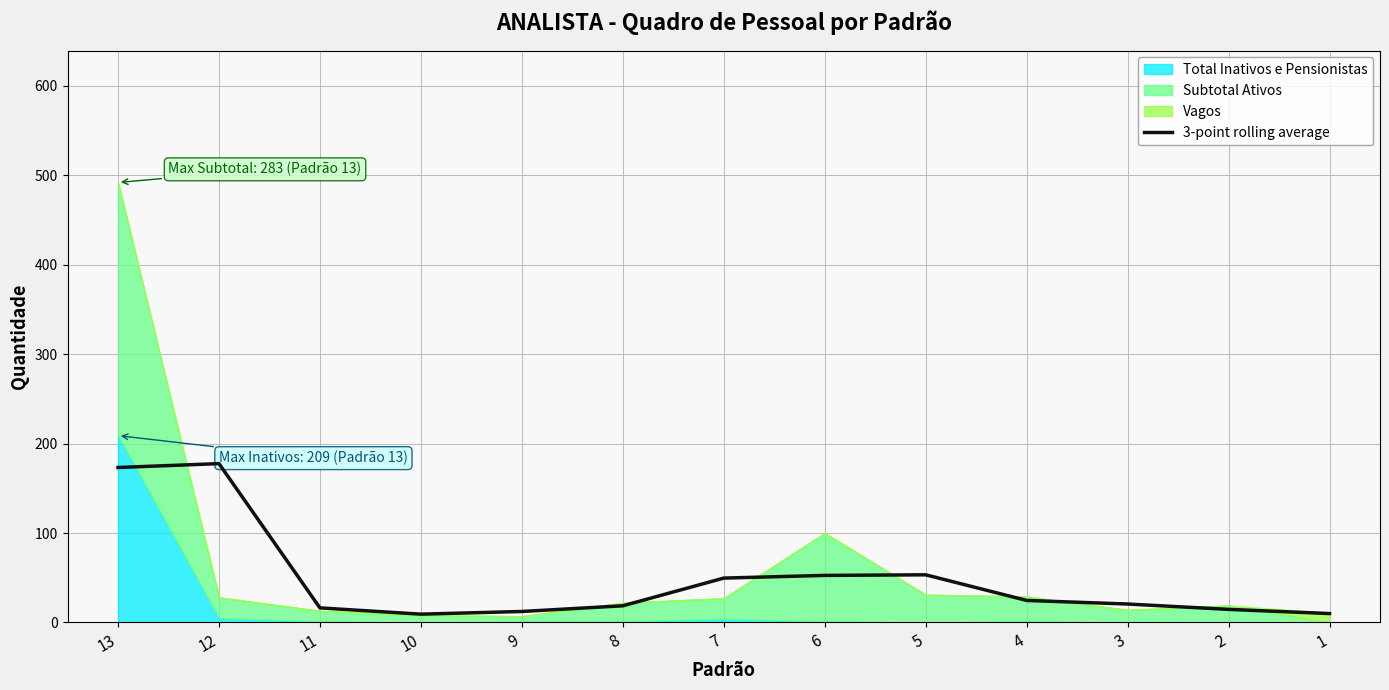

What is the approximate value at 7?

49.7